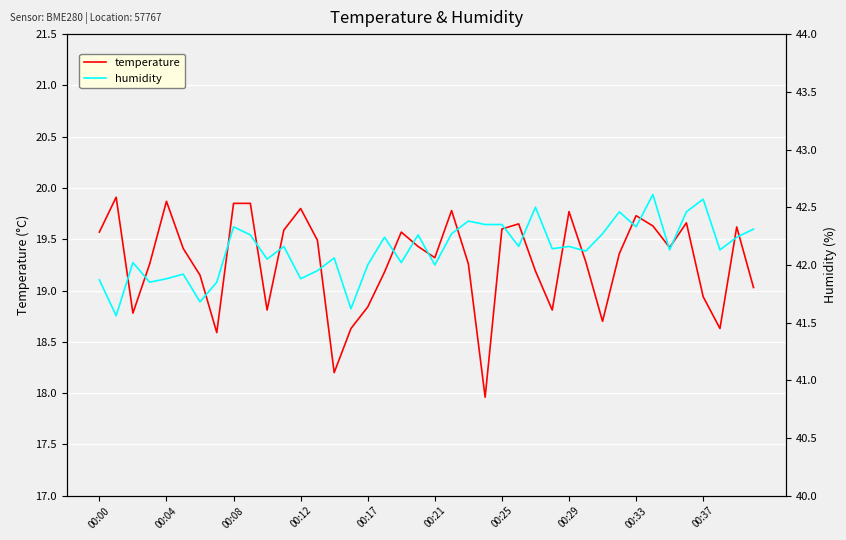

How many series are shown in this chart?

2